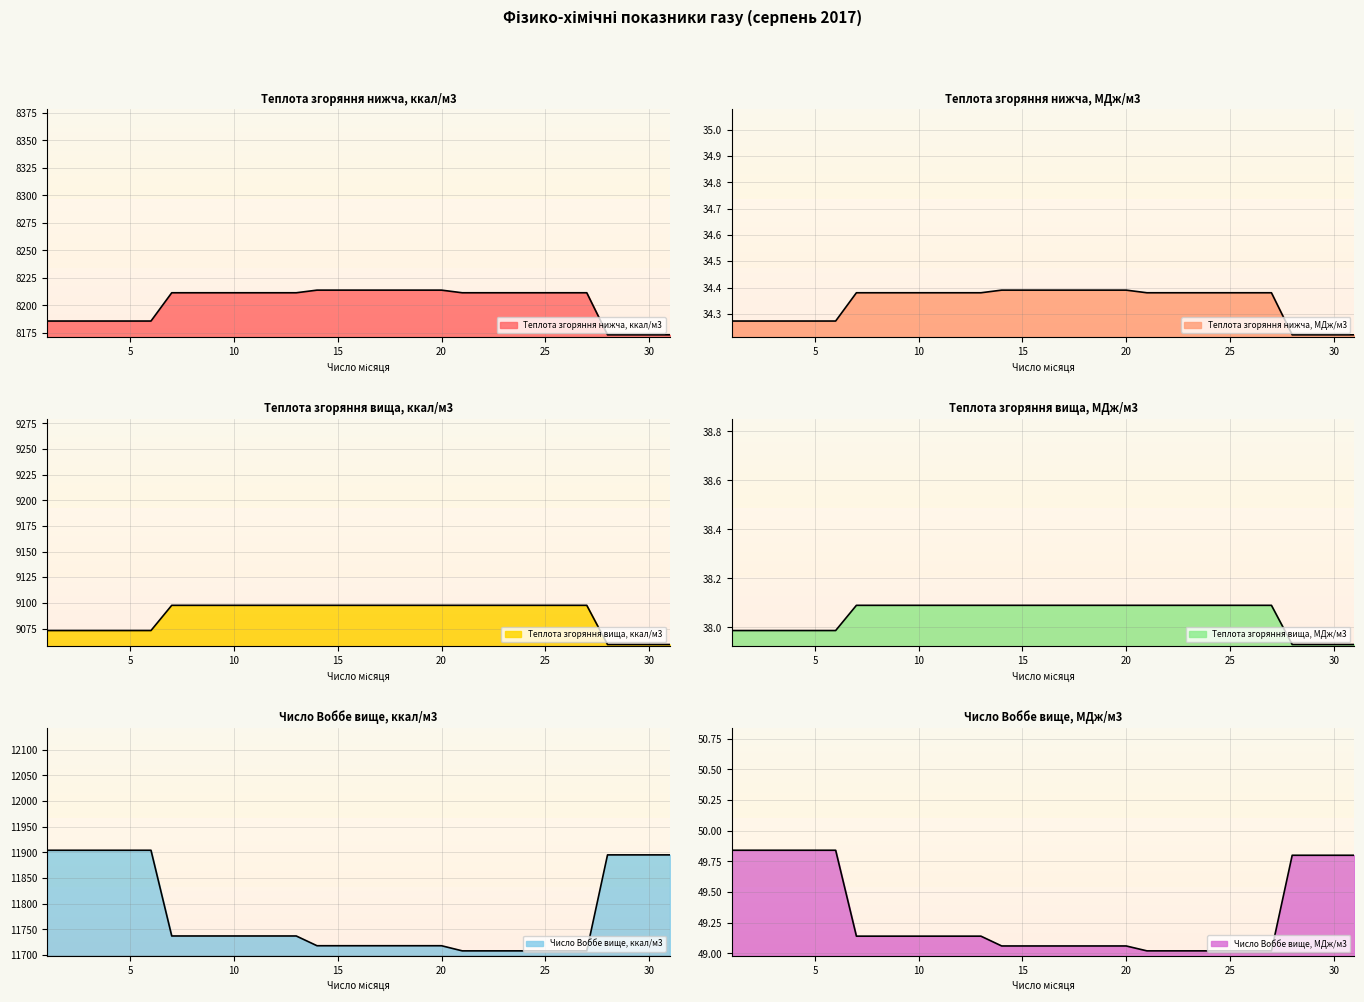

Rank the series by their maximum value, from highest to lowest.

Число Воббе вище, ккал/м3, Теплота згоряння вища, ккал/м3, Теплота згоряння нижча, ккал/м3, Число Воббе вище, МДж/м3, Теплота згоряння вища, МДж/м3, Теплота згоряння нижча, МДж/м3